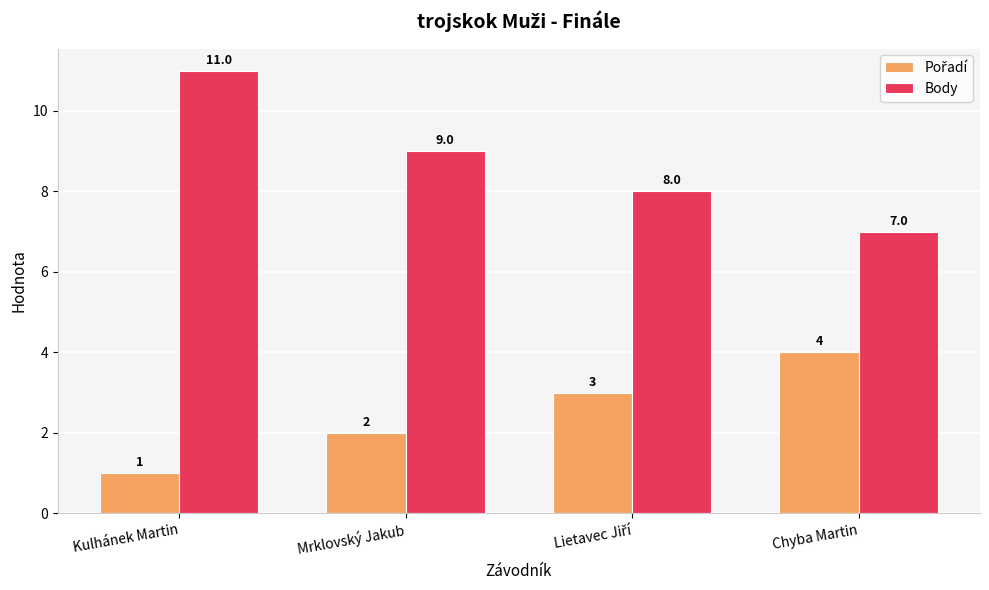

What is the total value across all series at Chyba Martin?

11